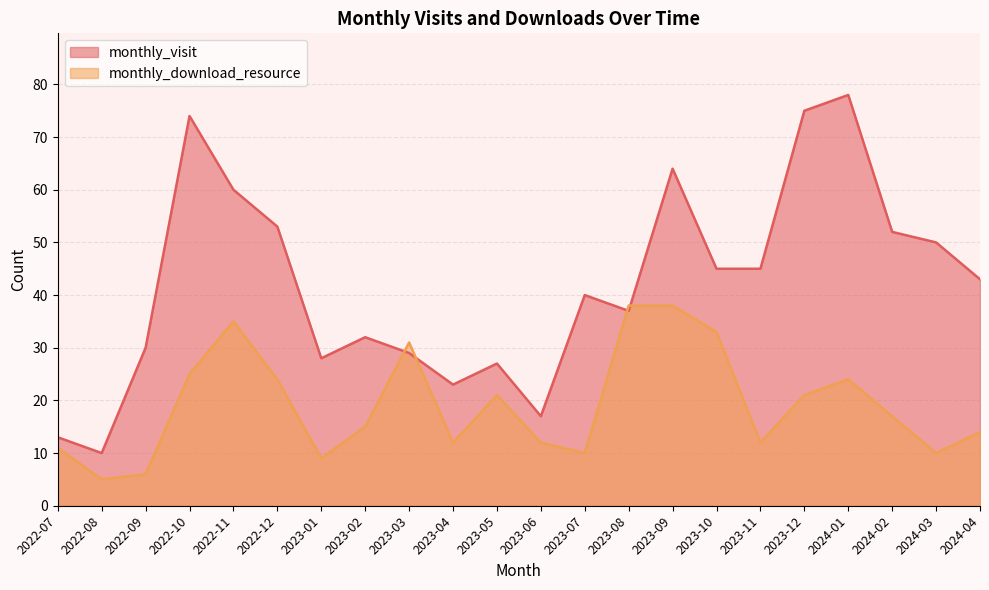

How many intersections are there between monthly_visit and monthly_download_resource?

4